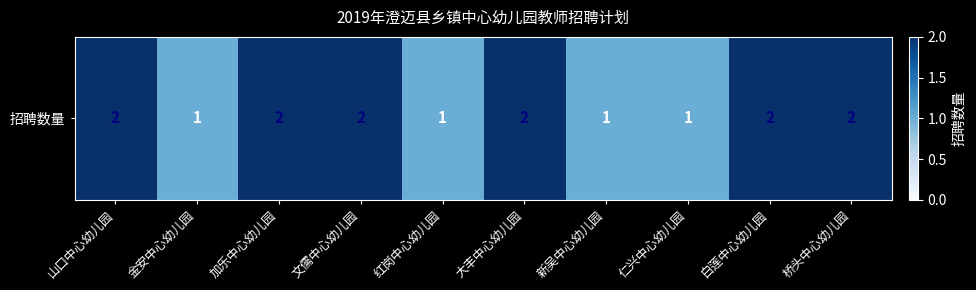

Reading left to right, transcribe all the data shown in this chart.

2	1	2	2	1	2	1	1	2	2